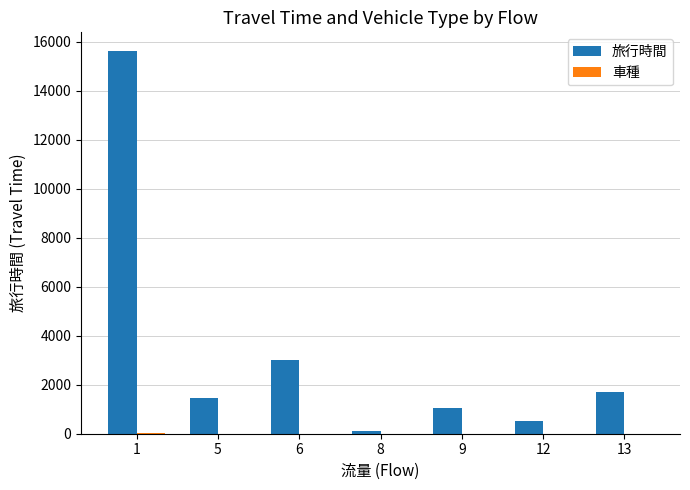

Between 8 and 13, which series saw the biggest shift?

旅行時間